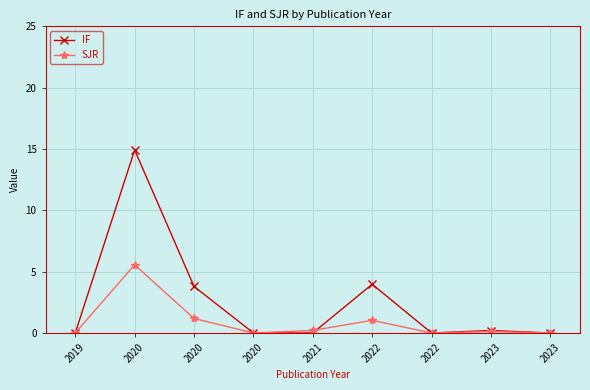

Does the chart have visible grid lines?

Yes